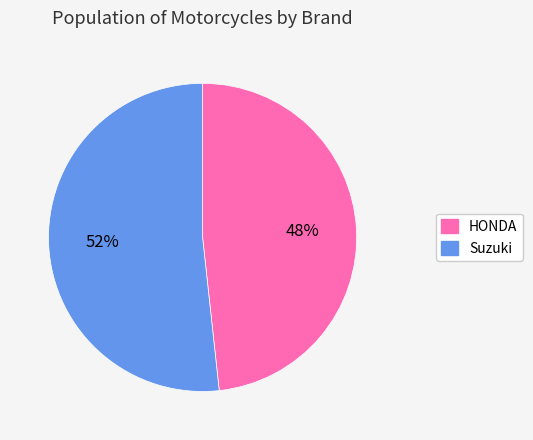

To the nearest percent, what percentage of the pie is HONDA?

48%